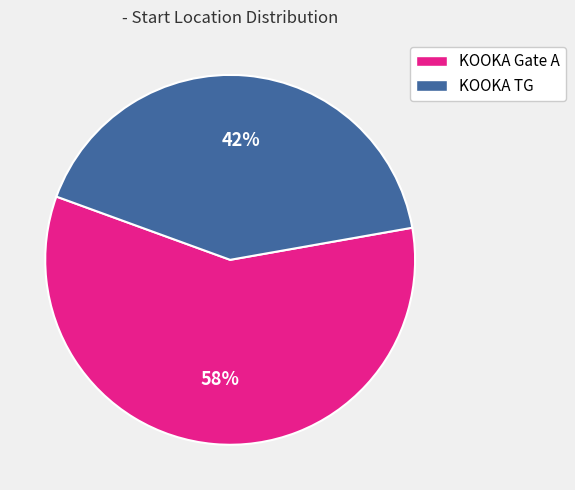

Is the sum of KOOKA TG and KOOKA Gate A greater than half?

Yes